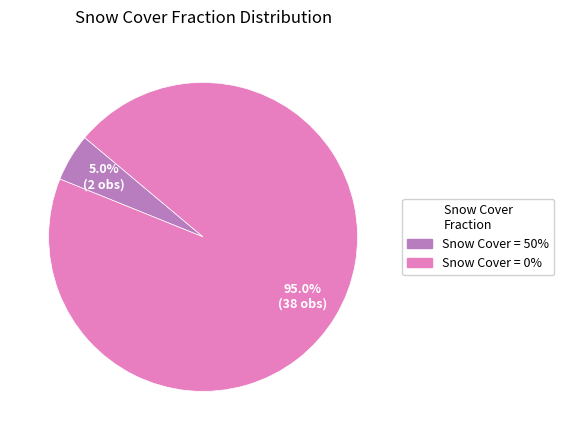

Does any single category account for the majority?

Yes